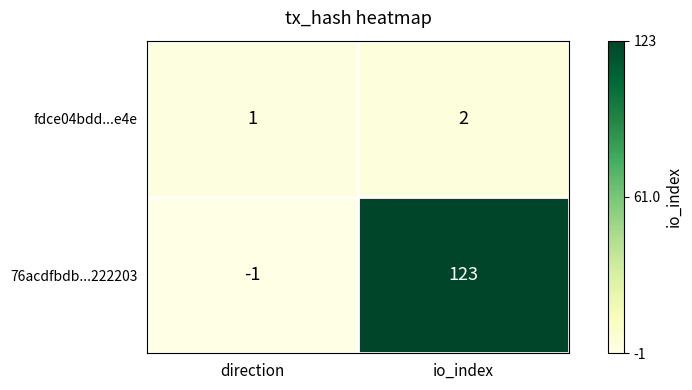

What is the smallest value displayed?

-1